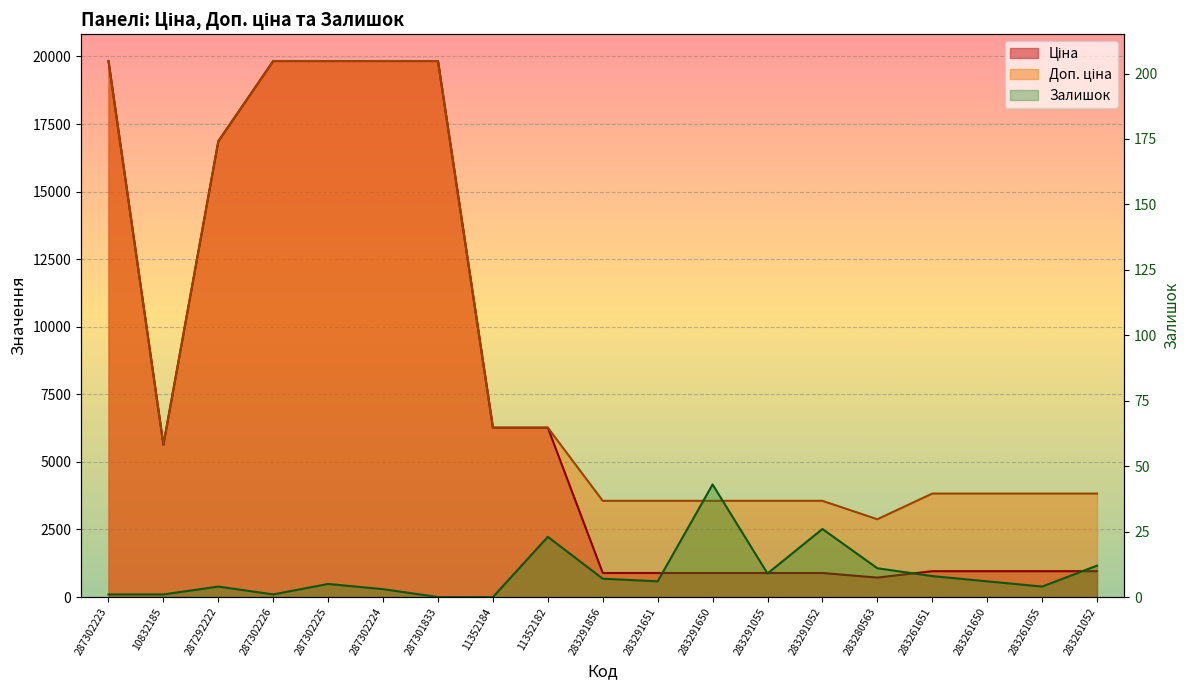

At which label does Залишок reach its peak?

283291650